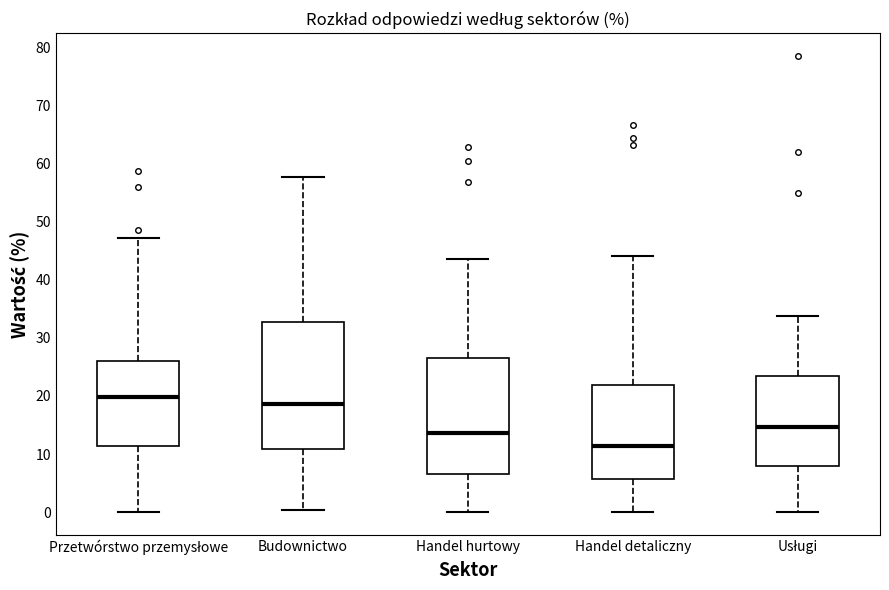

Which box's median line is the highest?

Przetwórstwo przemysłowe